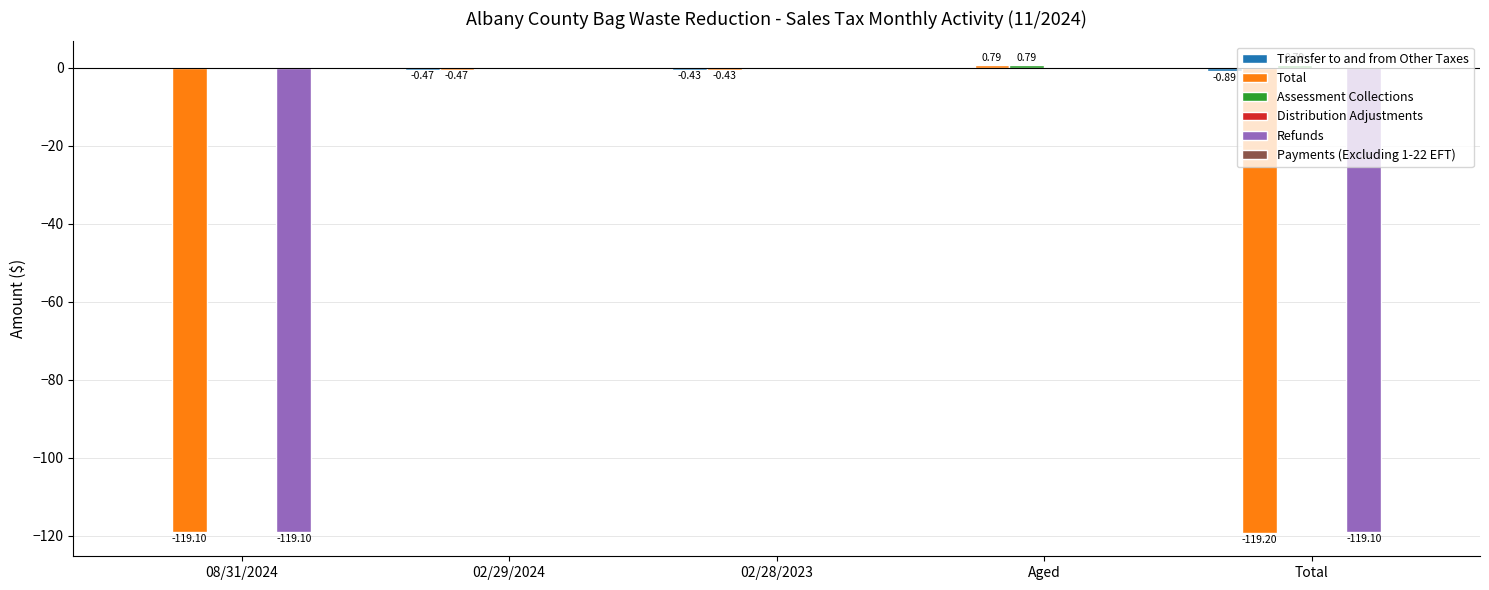

Which series changed the most between 08/31/2024 and 02/28/2023?

Refunds